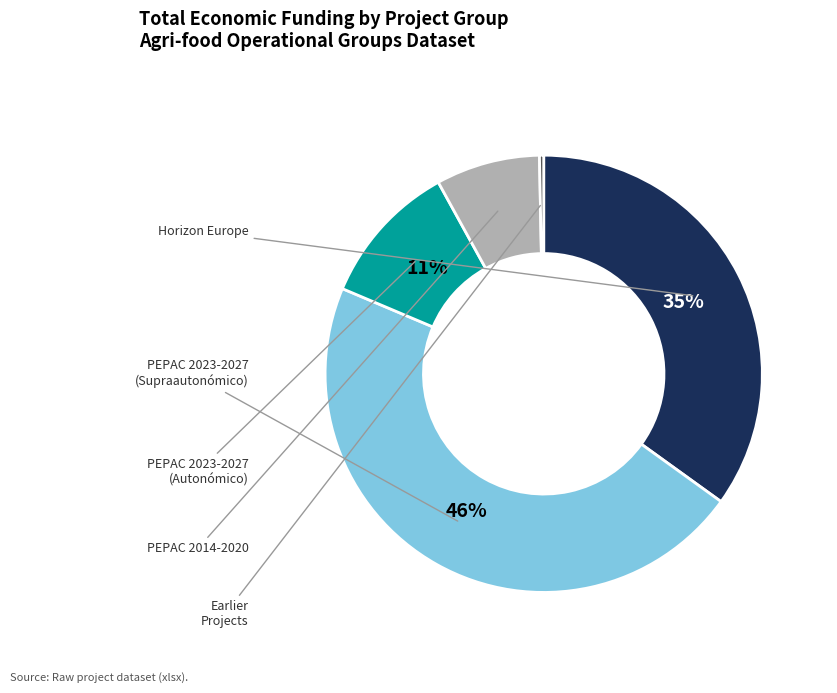

To the nearest percent, what is the difference between the largest and smallest slice percentages?

46%